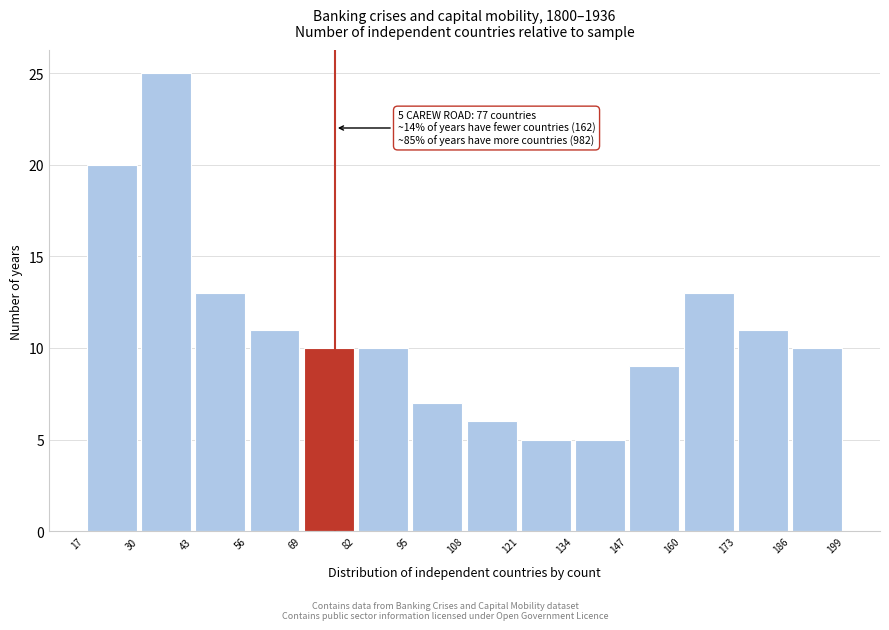

Which range on the x-axis has the tallest bar?

30 to 43